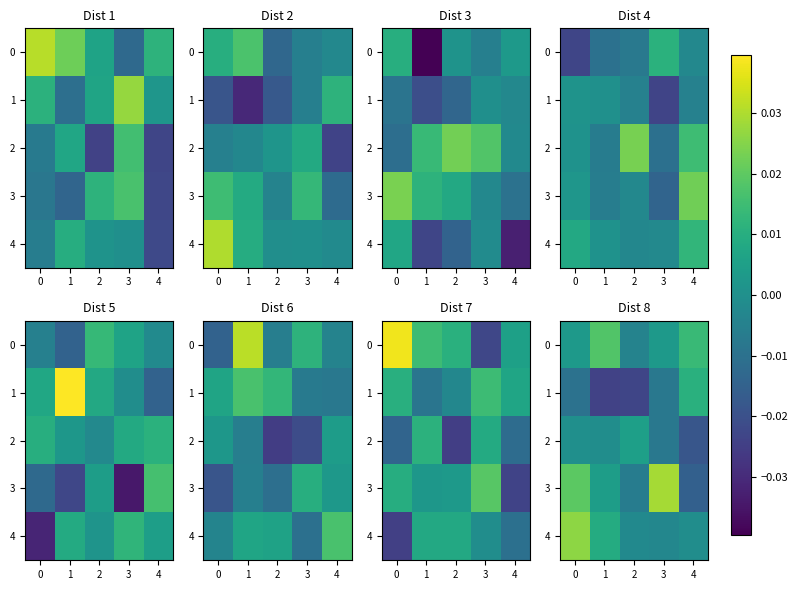

How many values in 1 are above zero?

1